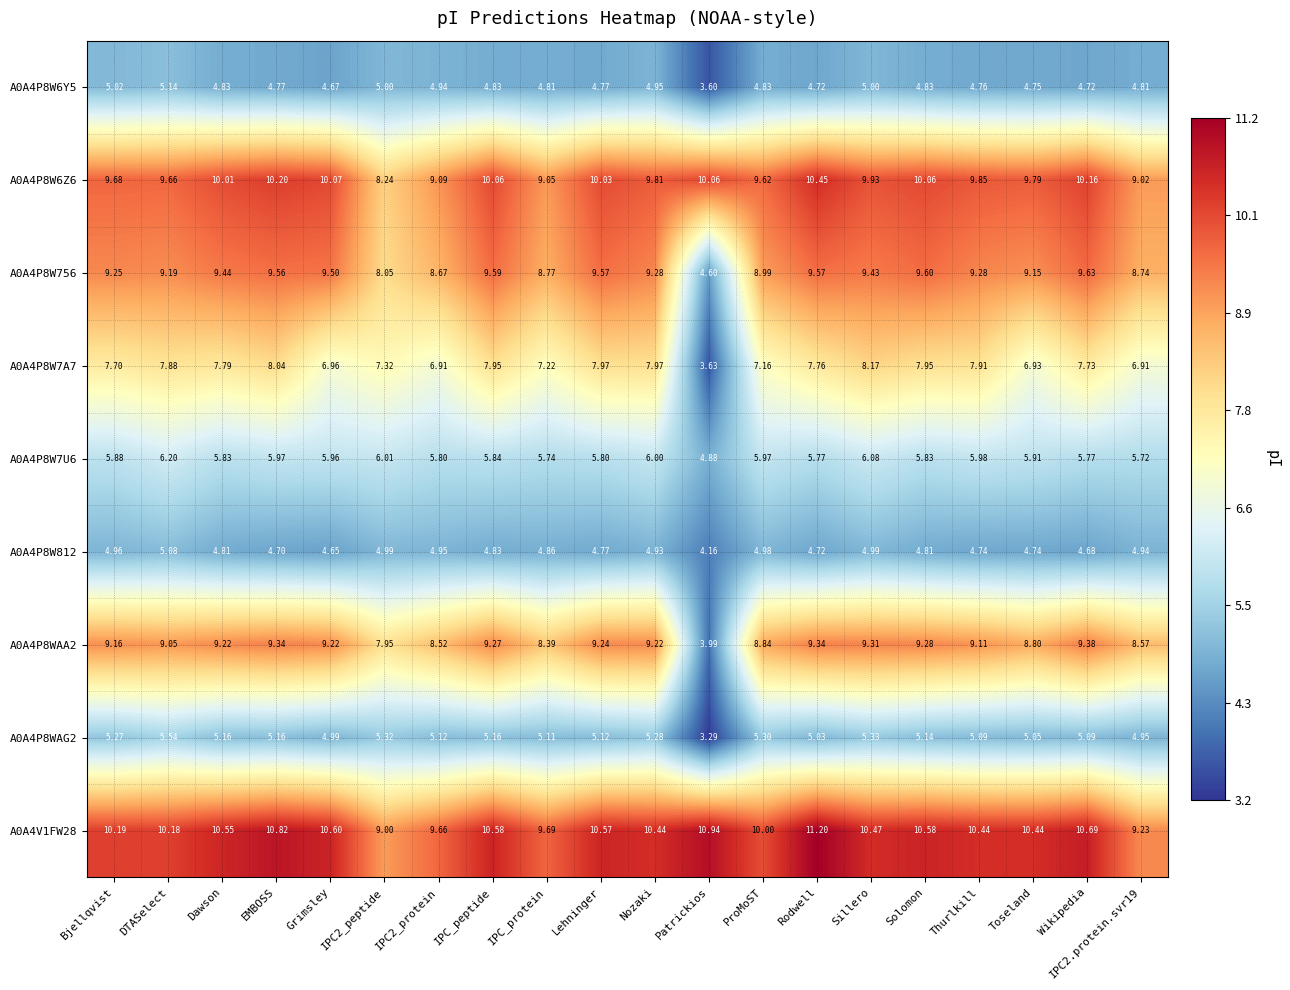

At which category is the sum across all series the highest?

Sillero